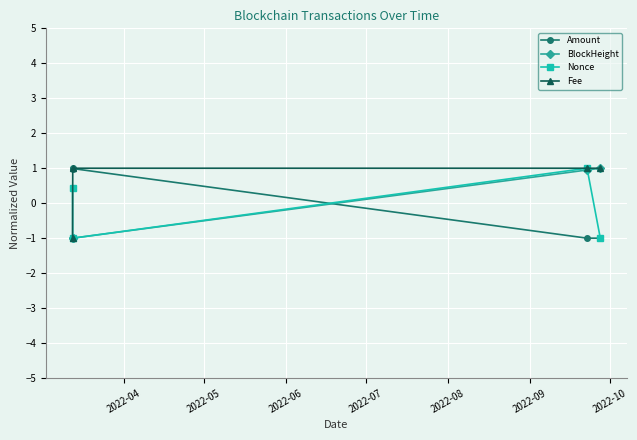

What is the value of the Nonce point at the 2nd from the left?

-1.0